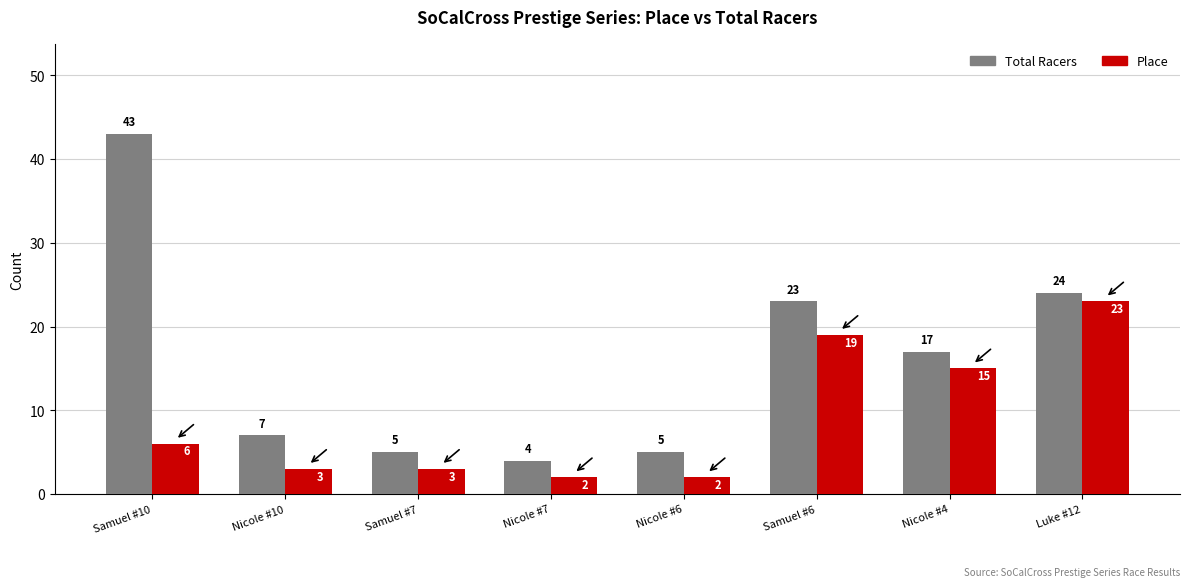

Read the Total Racers value at Samuel #10.

43